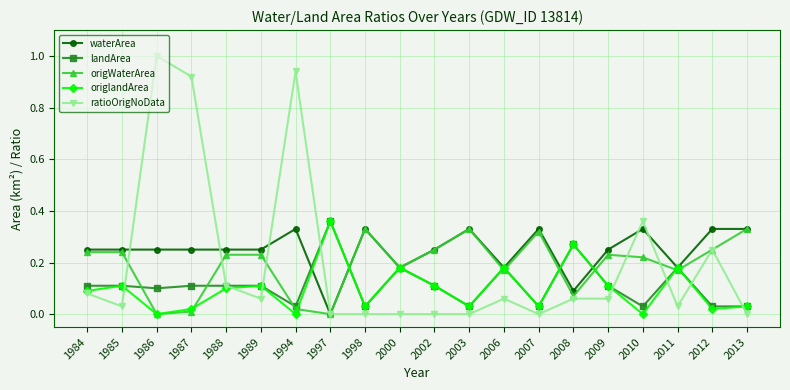

True or false: ratioOrigNoData has more than 1 points higher than both neighbors.

True